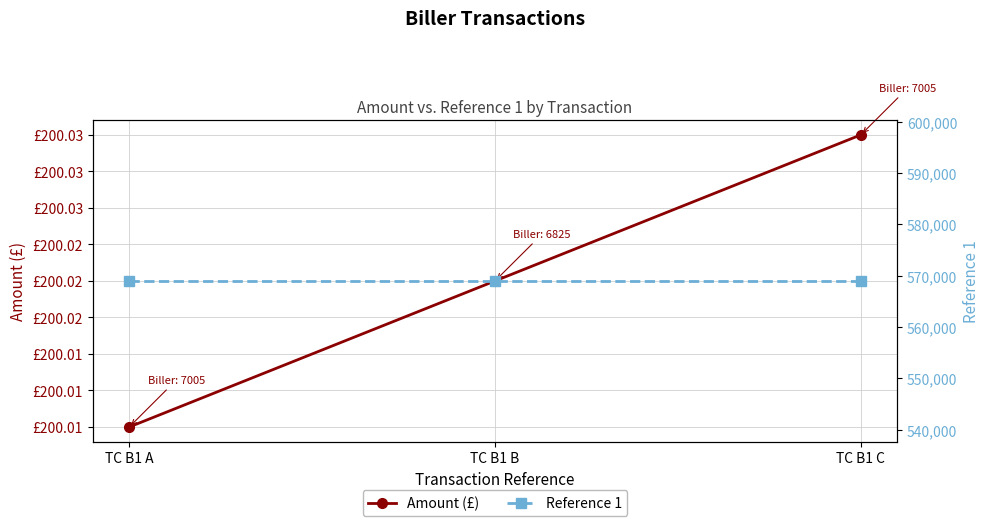

Is it true that Reference 1 equals 871128.9 at TC B1 C?

False